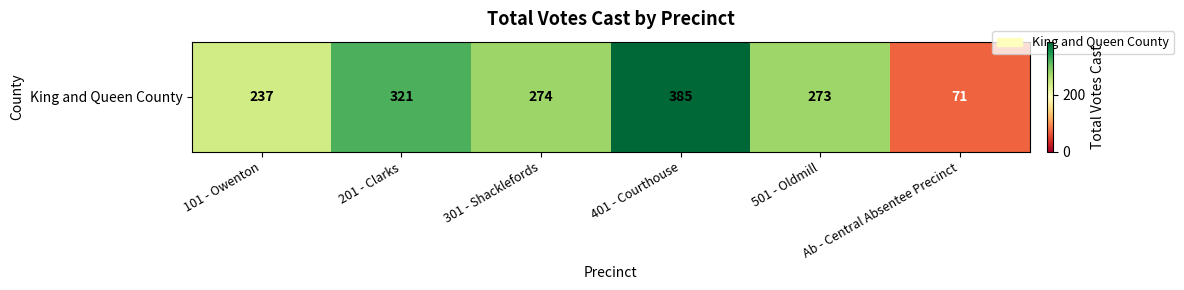

Approximately how many times larger is the value at 501 - Oldmill compared to 101 - Owenton?

1.2